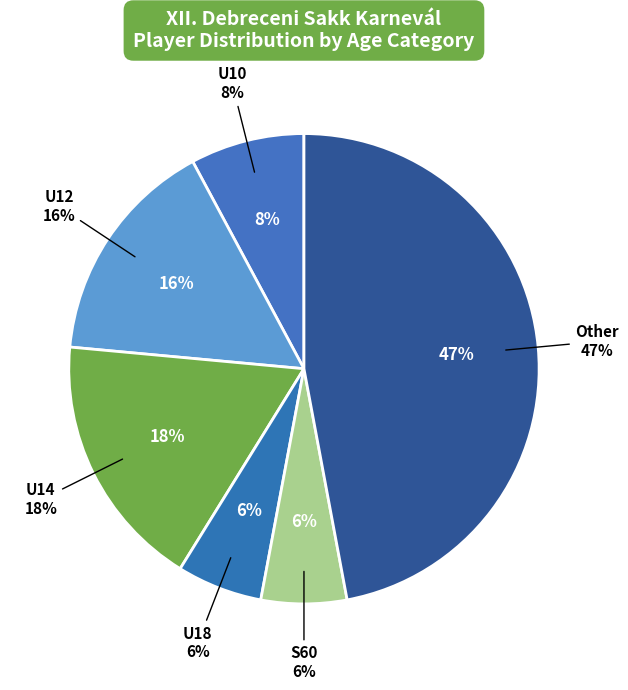

Approximately how many times larger is the value at Other compared to U10?

6.0